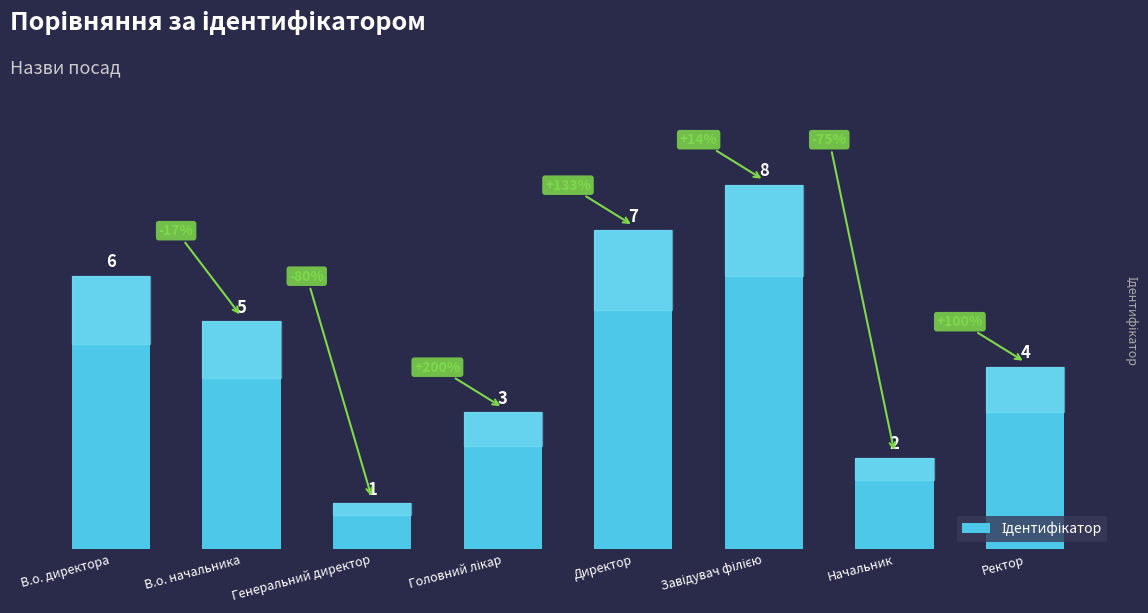

Reading left to right, extract all data points from this chart.

6	5	1	3	7	8	2	4